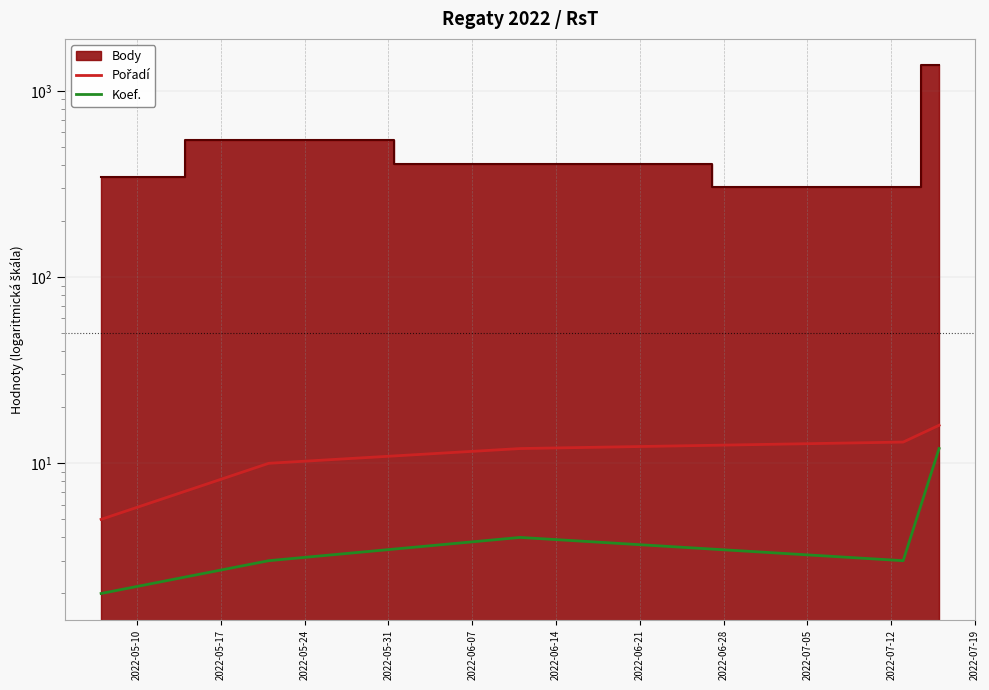

The value of Koef. at 2022-05-31 is 3. True or false?

True